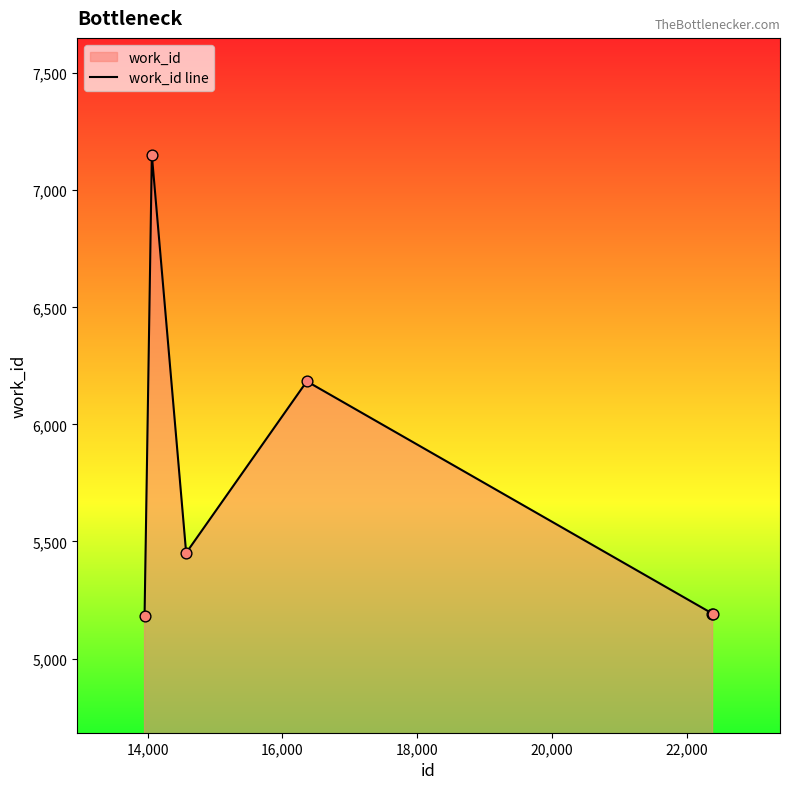

What is the average value?

5726